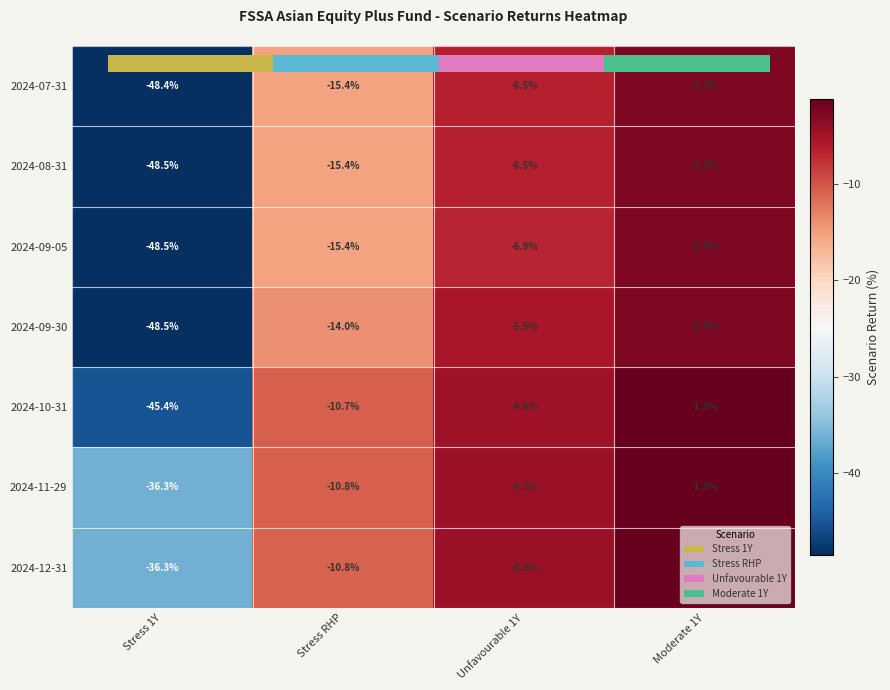

The 2024-09-05 series shows -15.4 at Stress RHP. True or false?

True